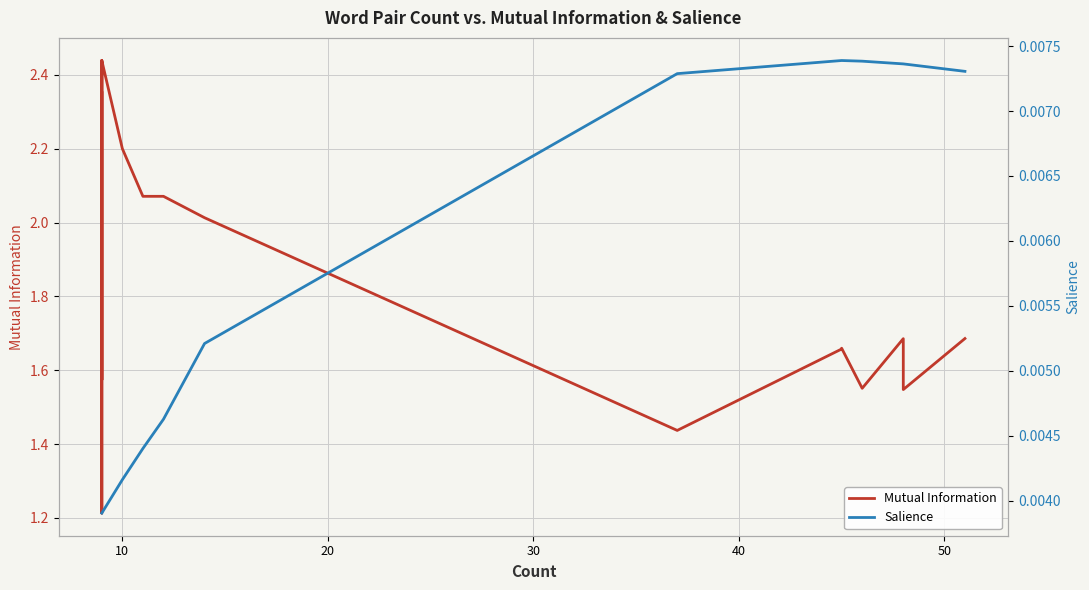

At how many categories does at least one series exceed 1?

20